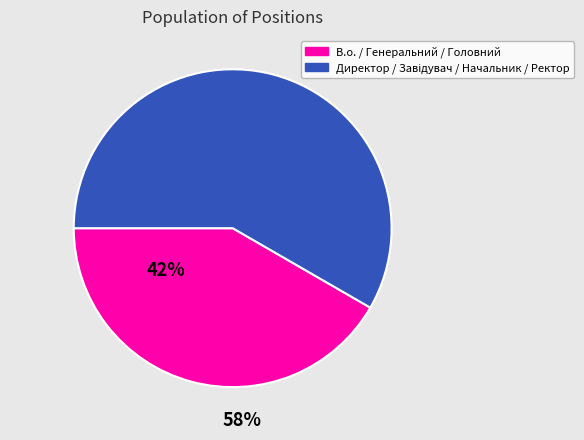

Is there any slice that represents more than half of the pie?

Yes